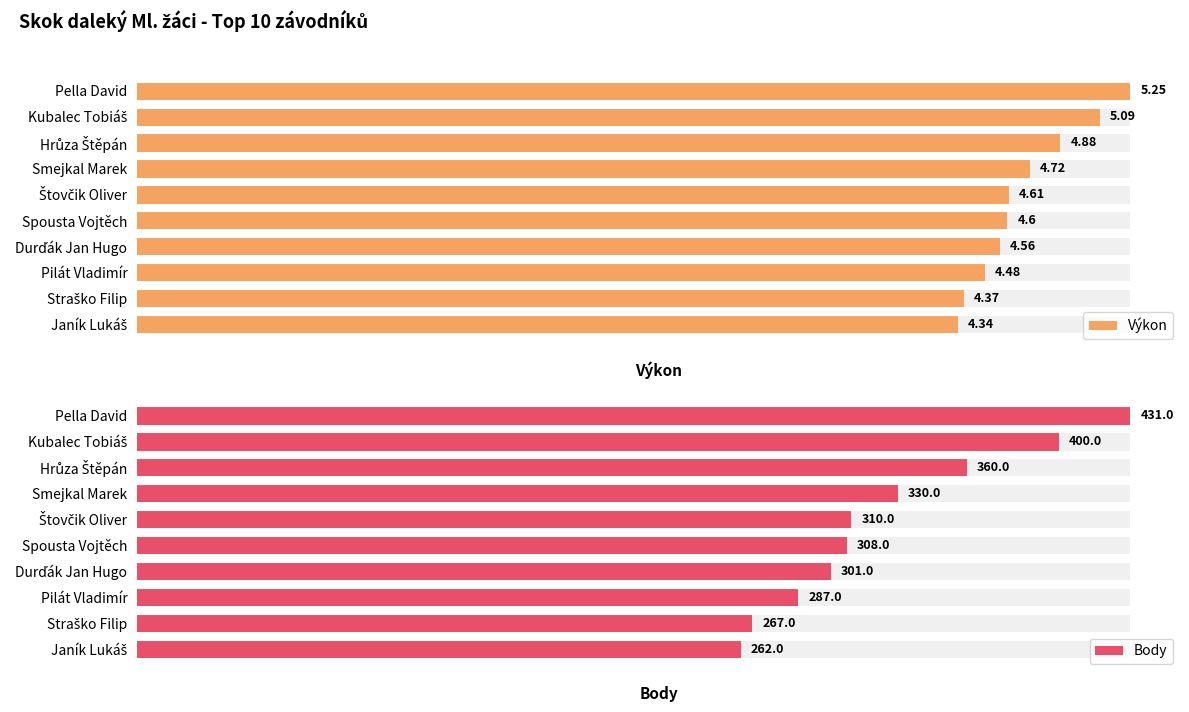

List the labels in order of Body value, largest first.

Pella David, Kubalec Tobiáš, Hrůza Štěpán, Smejkal Marek, Štovčik Oliver, Spousta Vojtěch, Durďák Jan Hugo, Pilát Vladimír, Straško Filip, Janík Lukáš